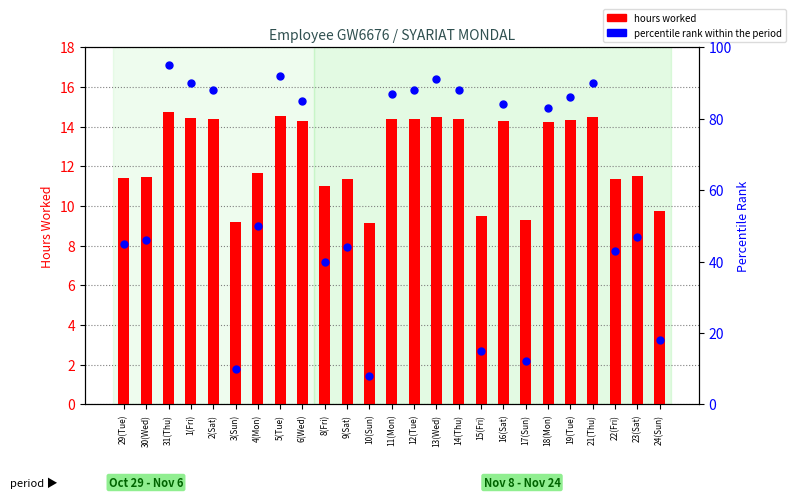

Which series reaches the maximum Y coordinate?

percentile rank